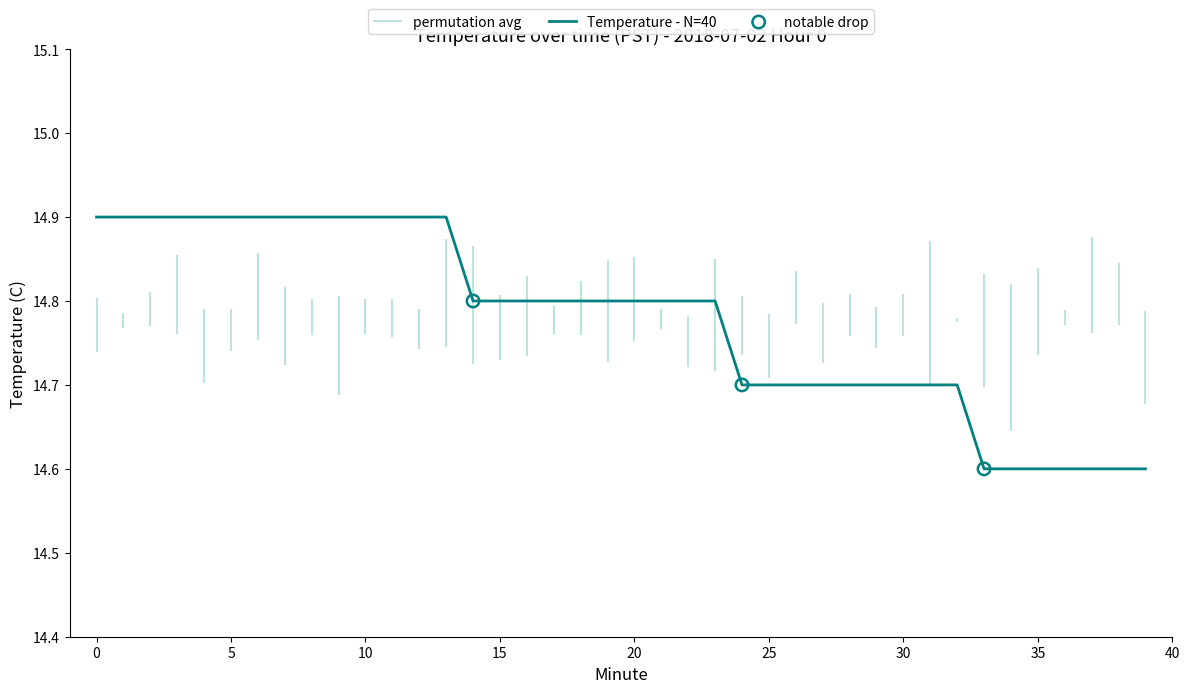

What is the change in value from 18 to 30?

-0.1